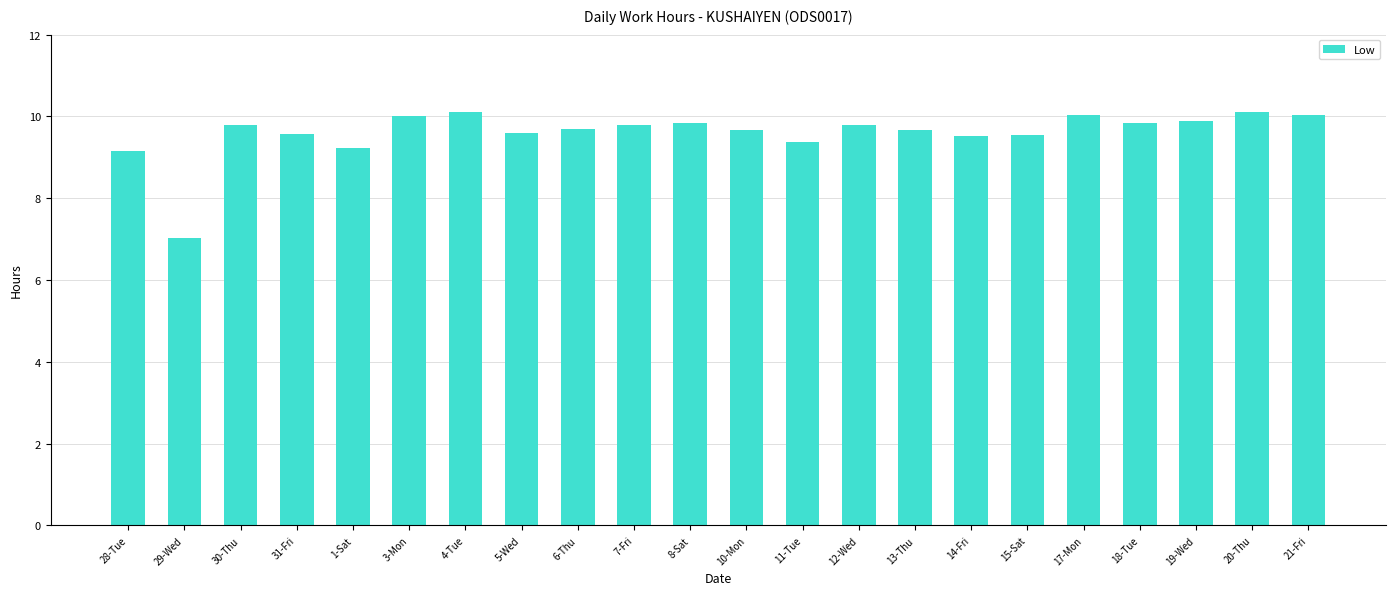

What is the maximum value shown in the chart?

10.1